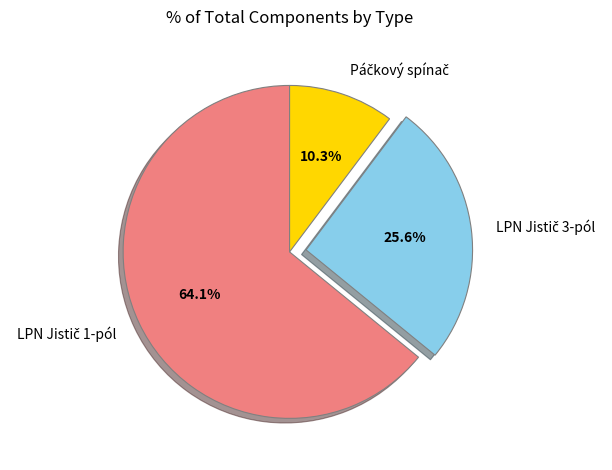

Is there any slice that represents more than half of the pie?

Yes